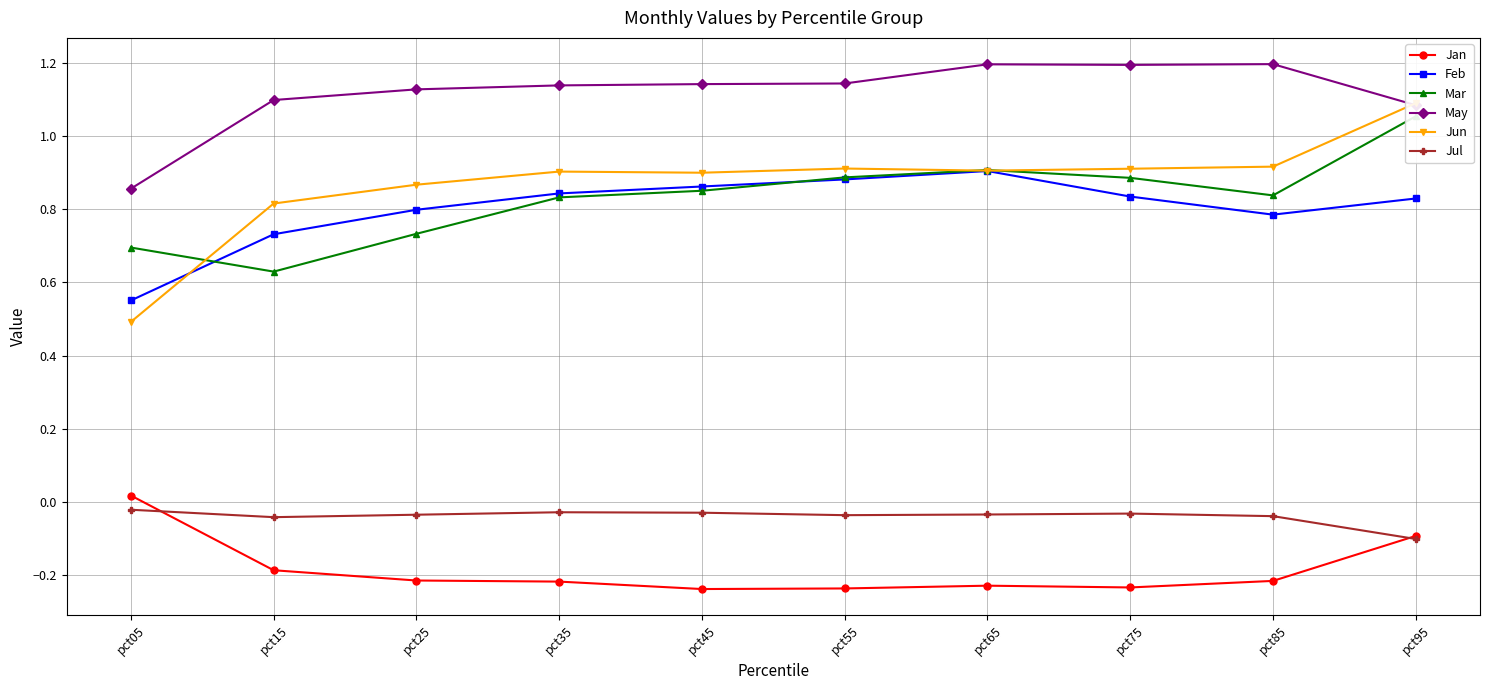

In Feb, how many points are higher than both neighbors (excluding endpoints)?

1